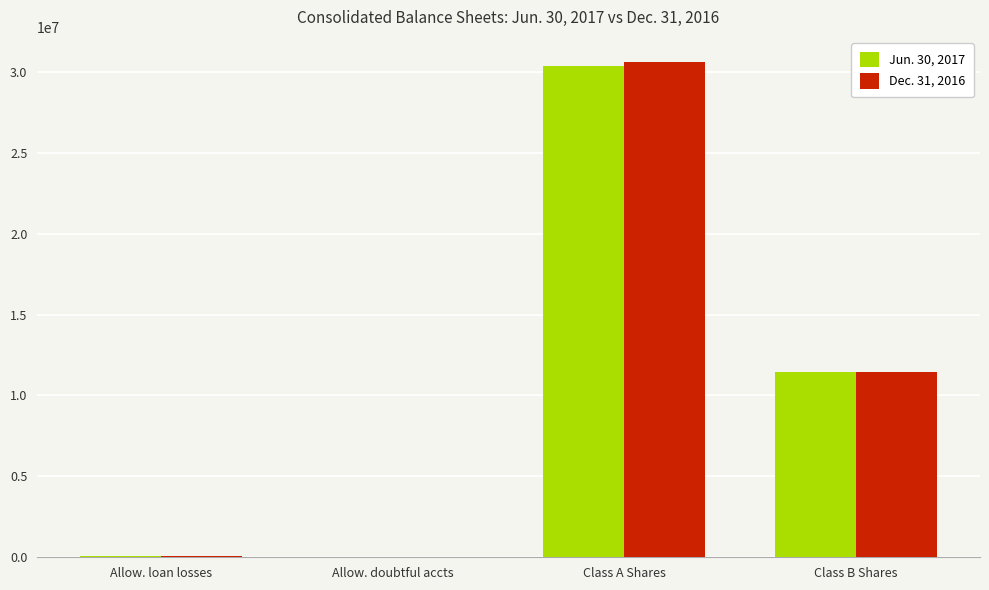

True or false: Jun. 30, 2017 has a value of 30373691 at Class A Shares.

True